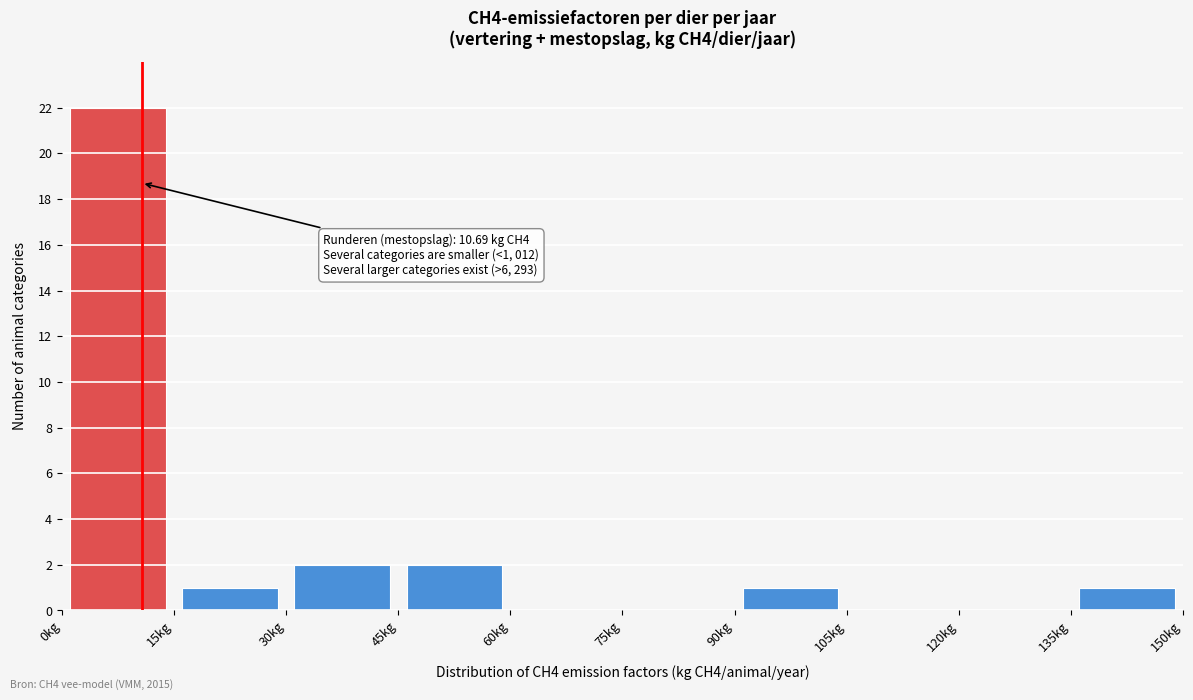

Which range on the x-axis has the tallest bar?

0 to 15